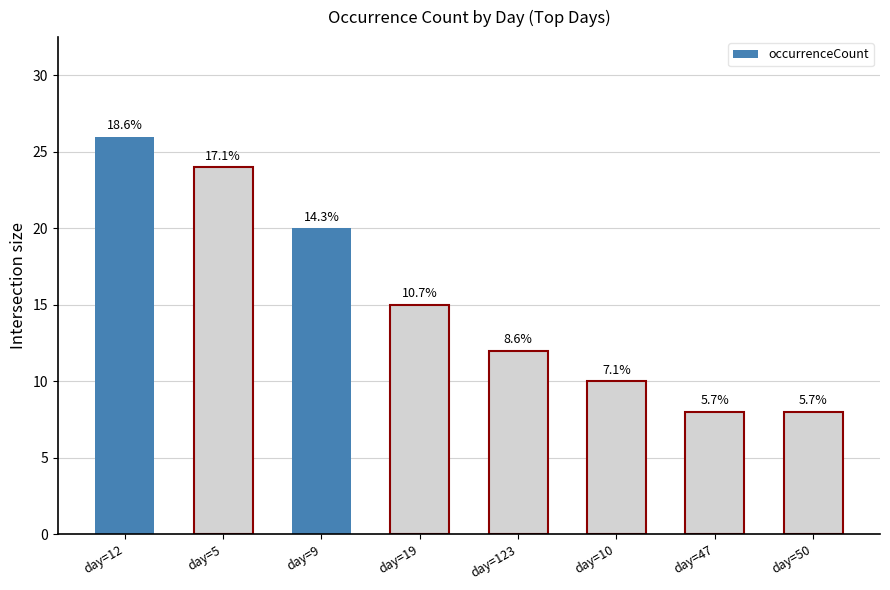

True or false: the data shows 8 at day=47.

True